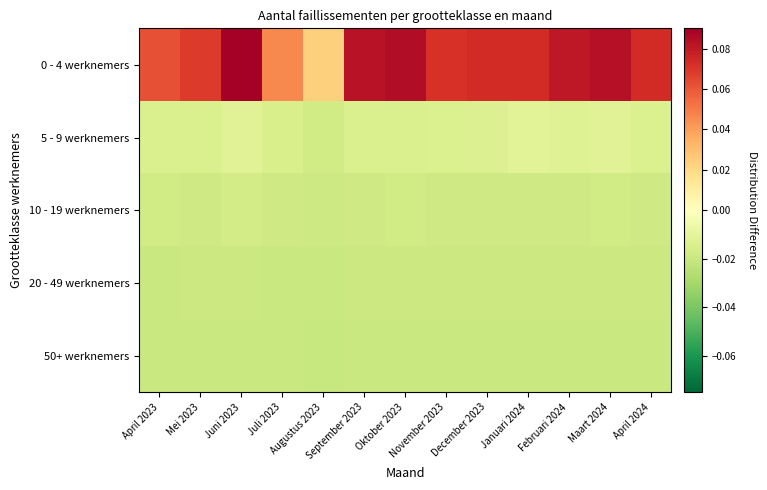

Reading right to left, transcribe all the data shown in this chart.

0 - 4 werknemers: April 2024=0.1	Maart 2024=0.1	Februari 2024=0.1	Januari 2024=0.1	December 2023=0.1	November 2023=0.1	Oktober 2023=0.1	September 2023=0.1	Augustus 2023=0.0	Juli 2023=0.0	Juni 2023=0.1	Mei 2023=0.1	April 2023=0.1
5 - 9 werknemers: April 2024=-0.0	Maart 2024=-0.0	Februari 2024=-0.0	Januari 2024=-0.0	December 2023=-0.0	November 2023=-0.0	Oktober 2023=-0.0	September 2023=-0.0	Augustus 2023=-0.0	Juli 2023=-0.0	Juni 2023=-0.0	Mei 2023=-0.0	April 2023=-0.0
10 - 19 werknemers: April 2024=-0.0	Maart 2024=-0.0	Februari 2024=-0.0	Januari 2024=-0.0	December 2023=-0.0	November 2023=-0.0	Oktober 2023=-0.0	September 2023=-0.0	Augustus 2023=-0.0	Juli 2023=-0.0	Juni 2023=-0.0	Mei 2023=-0.0	April 2023=-0.0
20 - 49 werknemers: April 2024=-0.0	Maart 2024=-0.0	Februari 2024=-0.0	Januari 2024=-0.0	December 2023=-0.0	November 2023=-0.0	Oktober 2023=-0.0	September 2023=-0.0	Augustus 2023=-0.0	Juli 2023=-0.0	Juni 2023=-0.0	Mei 2023=-0.0	April 2023=-0.0
50+ werknemers: April 2024=-0.0	Maart 2024=-0.0	Februari 2024=-0.0	Januari 2024=-0.0	December 2023=-0.0	November 2023=-0.0	Oktober 2023=-0.0	September 2023=-0.0	Augustus 2023=-0.0	Juli 2023=-0.0	Juni 2023=-0.0	Mei 2023=-0.0	April 2023=-0.0